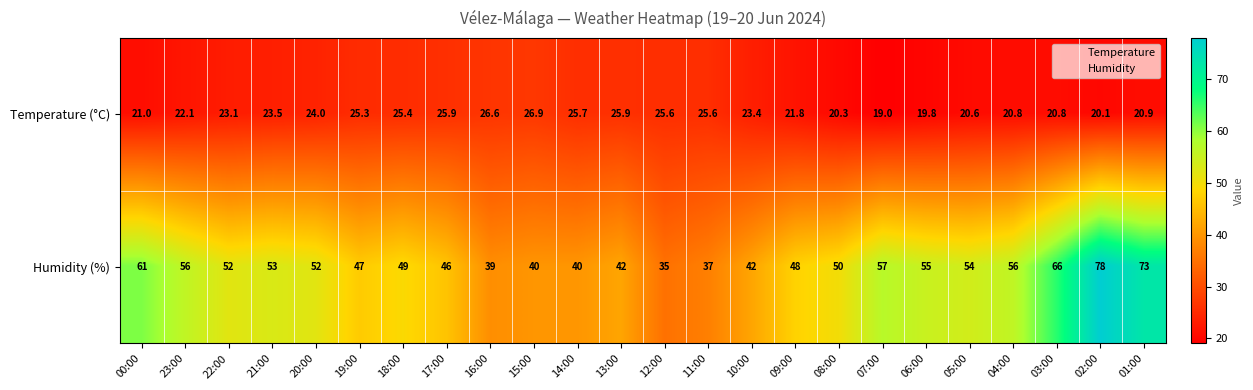

Which label corresponds to the smallest value in the chart?

07:00